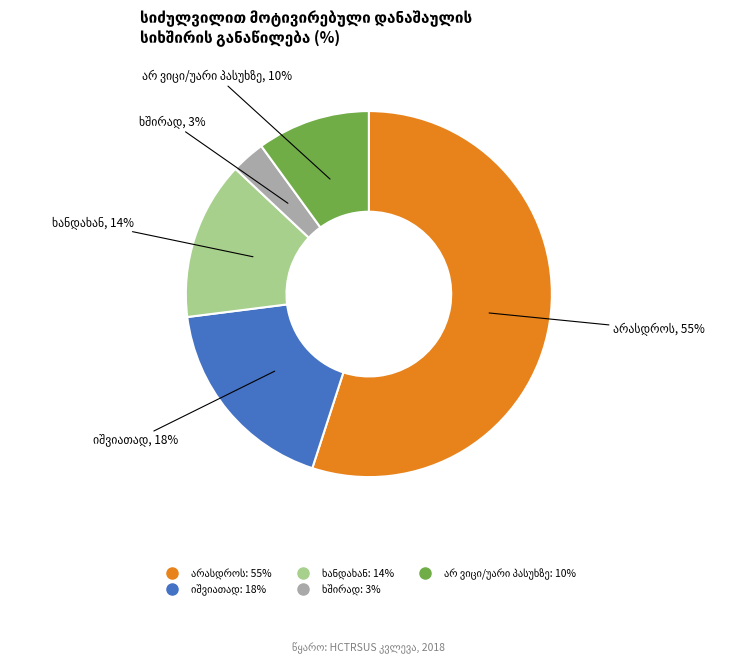

How many slices are in this pie chart?

5